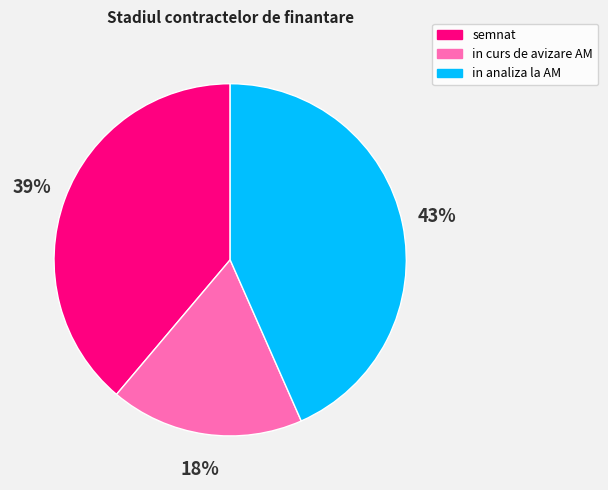

Does any single category account for the majority?

No